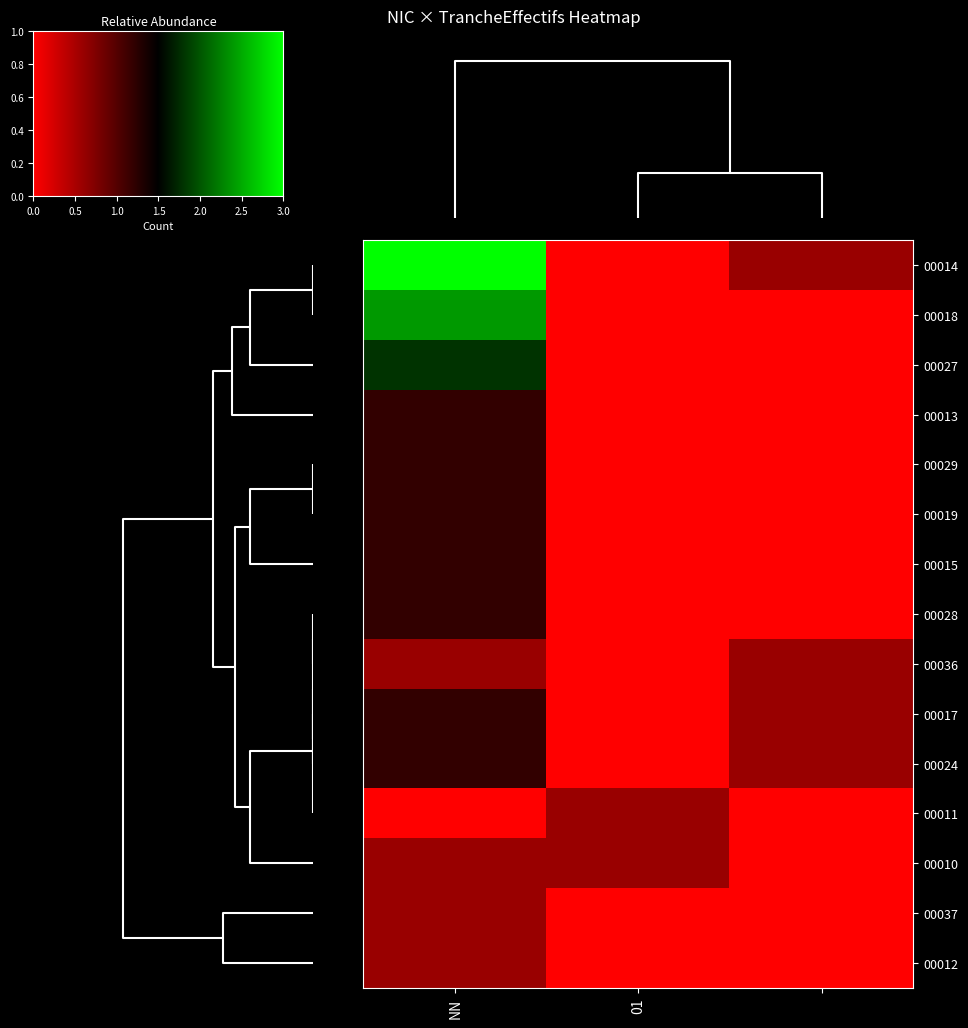

Which category has the lowest value across all series?

01